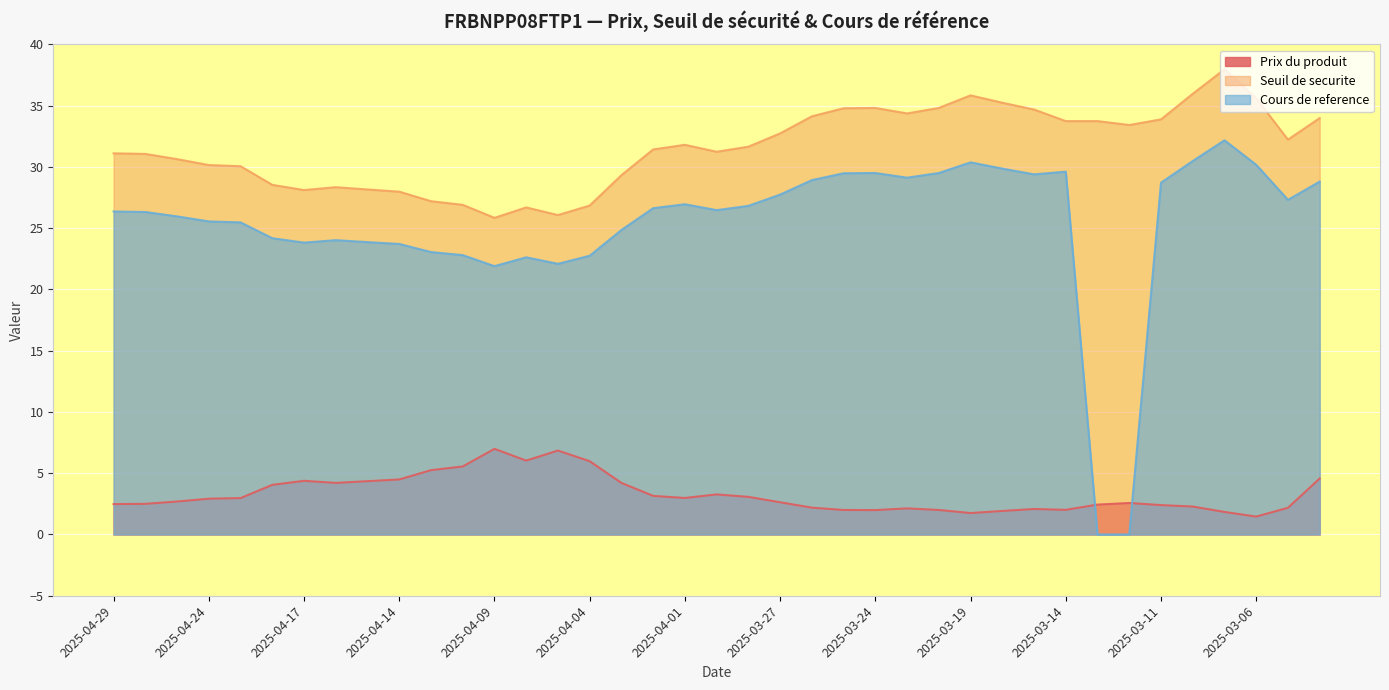

What is the spread (max minus min) of values at 2025-04-25?

27.9